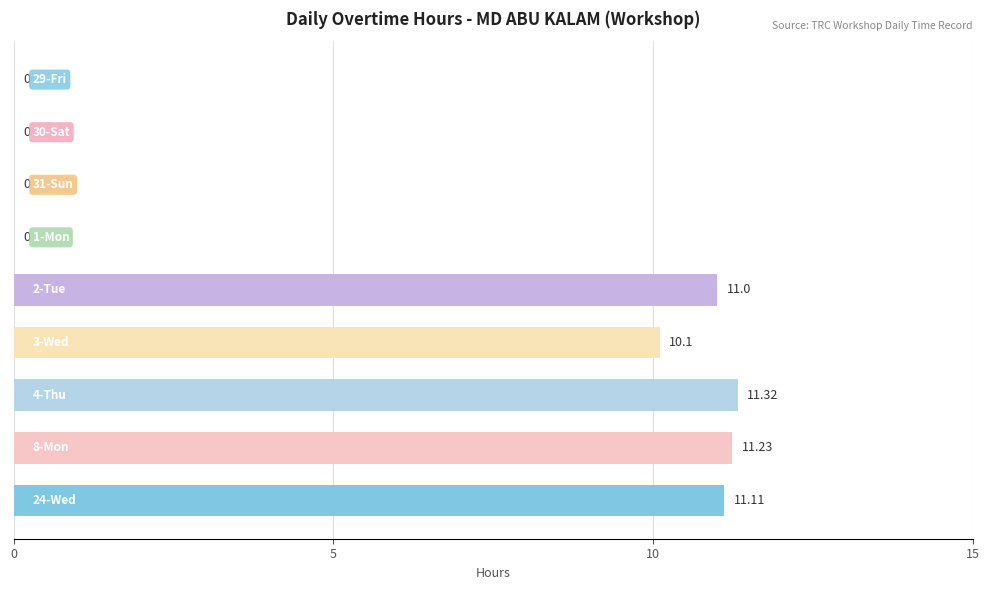

How many values are above zero?

5